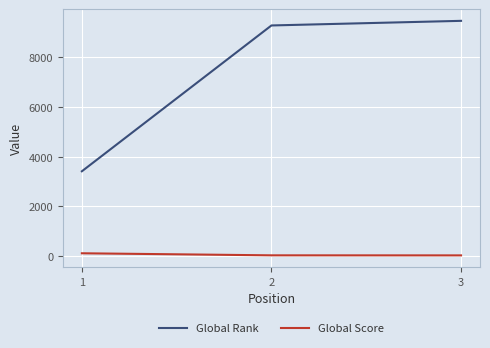

What are all the series names shown in the legend?

Global Rank, Global Score